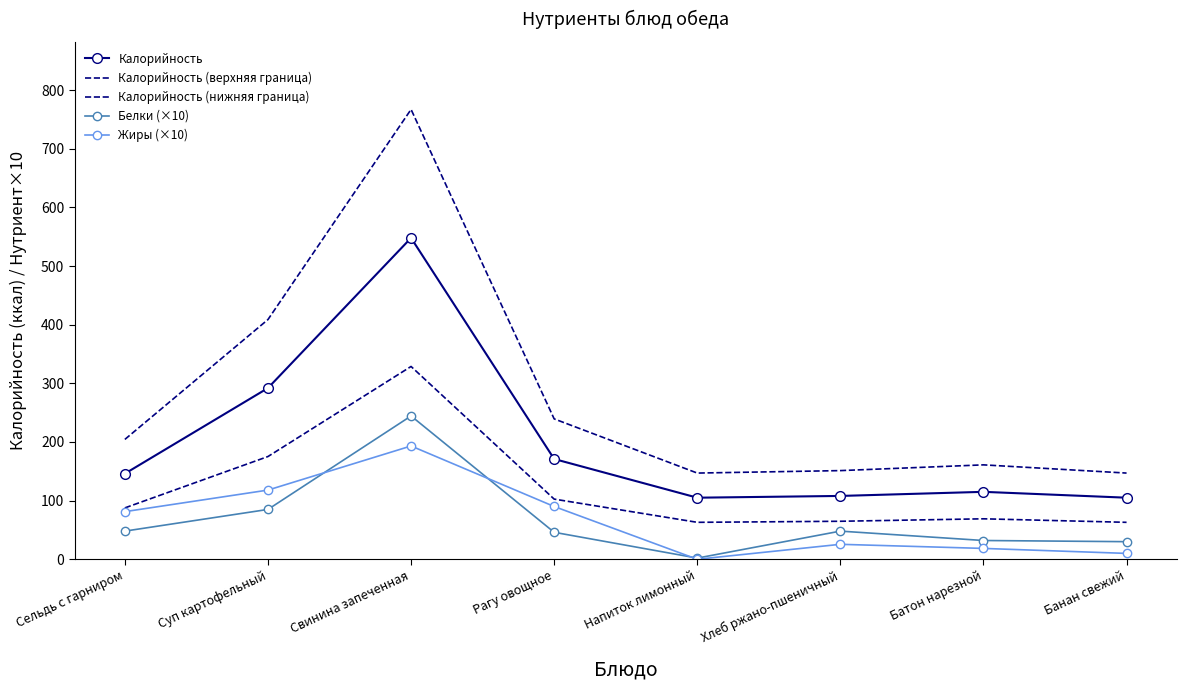

What is the label of the 3rd point from the left?

Свинина запеченная